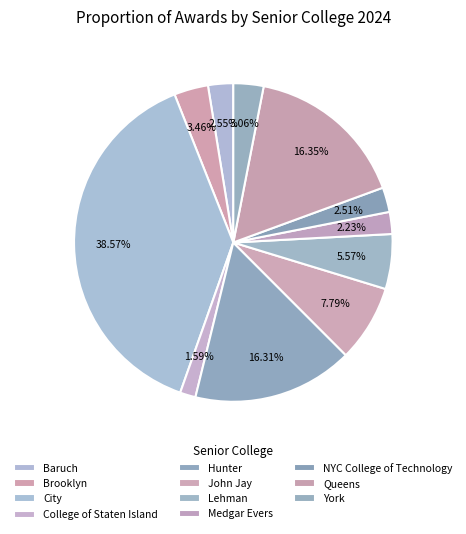

To the nearest percent, what is the difference between the NYC College of Technology and Brooklyn slice percentages?

1%